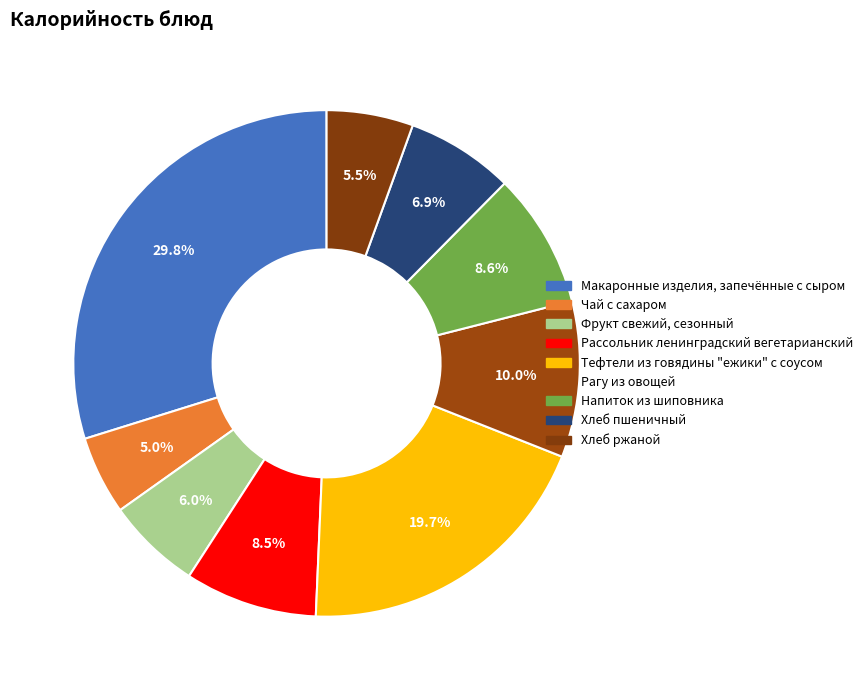

What is the ratio of the value at Хлеб ржаной to the value at Макаронные изделия, запечённые с сыром?

0.2